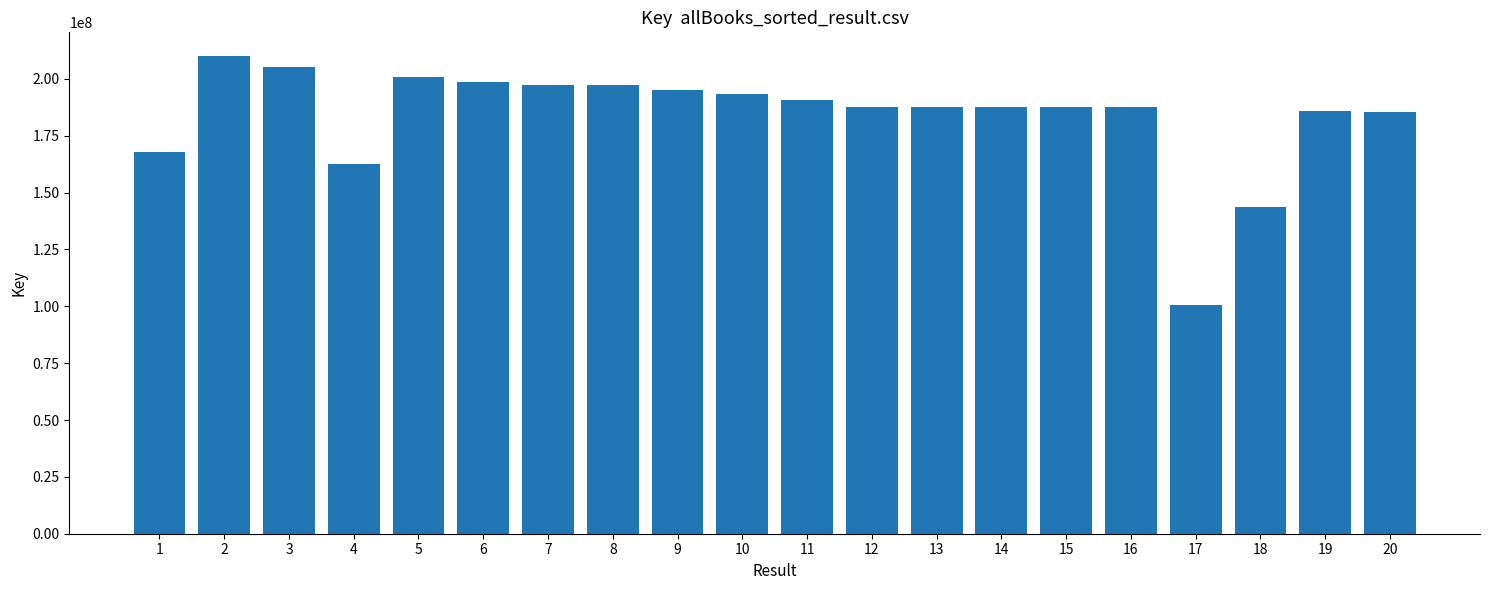

Are the bars horizontal?

No